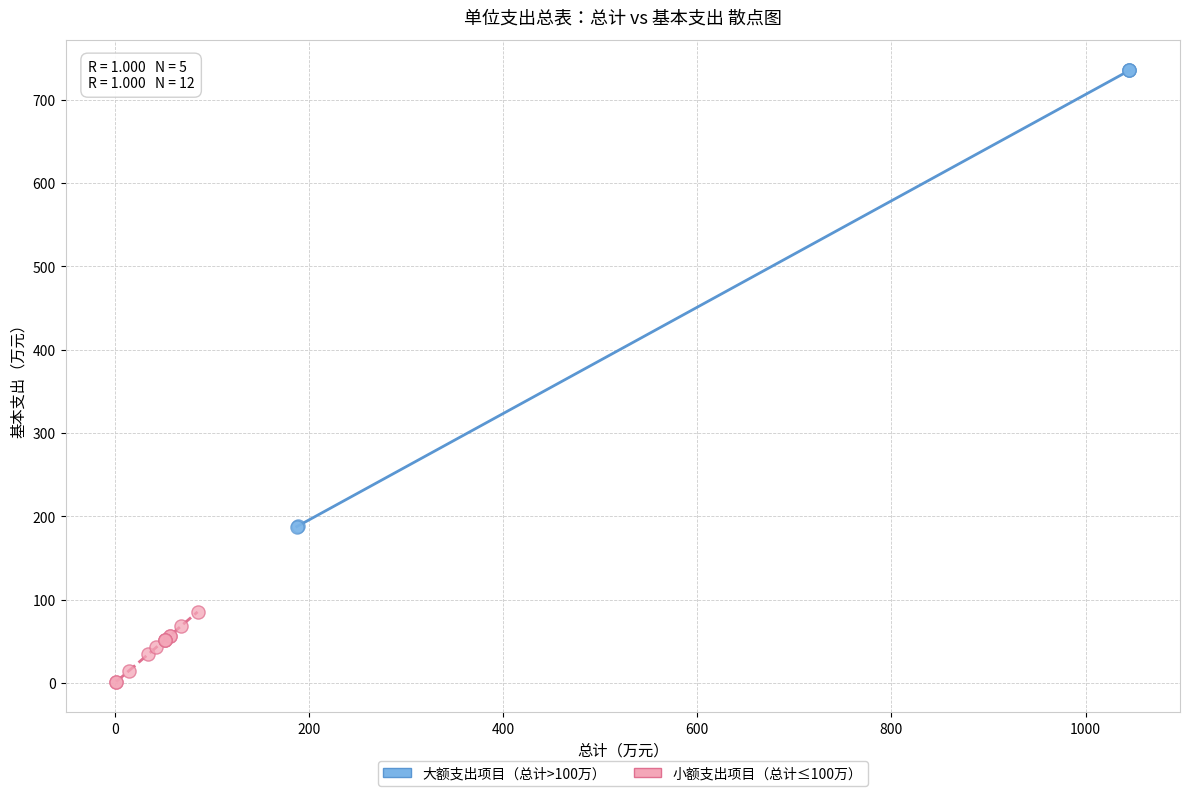

Which series has the largest Y range (max minus min)?

大额支出项目（总计>100万）